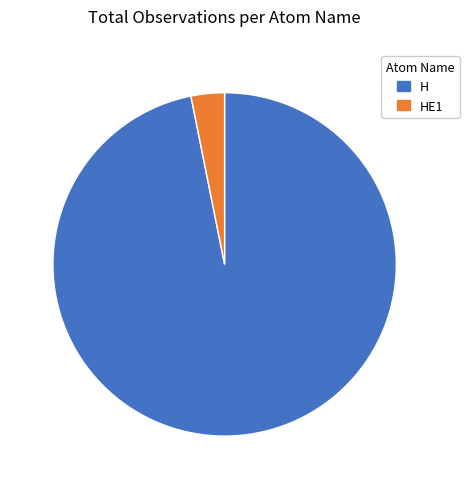

Between HE1 and H, which is larger?

H